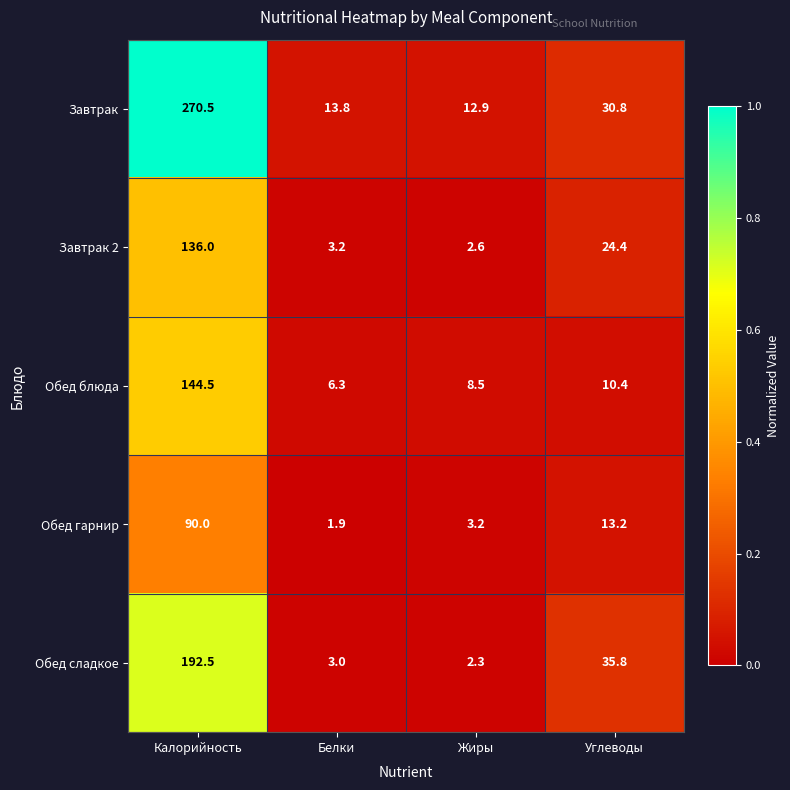

Reading right to left, list all the values displayed in this chart.

Завтрак: 30.8	12.9	13.8	270.5
Завтрак 2: 24.4	2.6	3.2	136.0
Обед блюда: 10.4	8.5	6.3	144.5
Обед гарнир: 13.2	3.2	1.9	90.0
Обед сладкое: 35.8	2.3	3.0	192.5